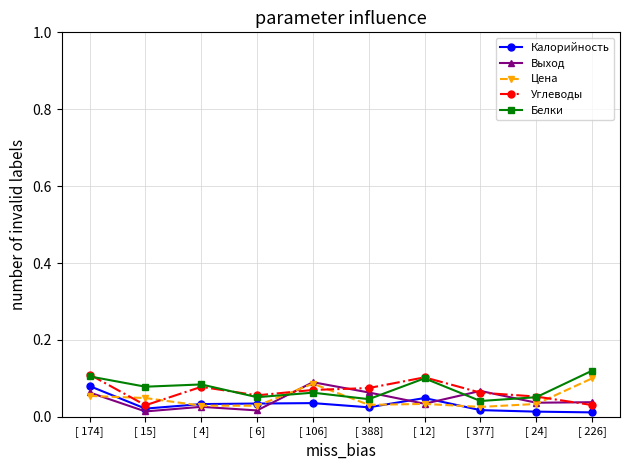

At which category is the sum across all series the highest?

[ 174]